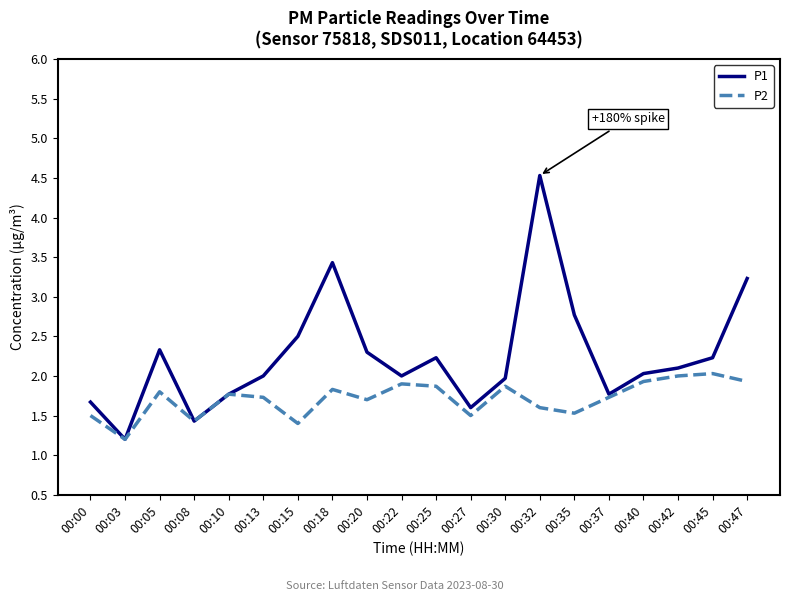

At how many categories does at least one series exceed 4?

1